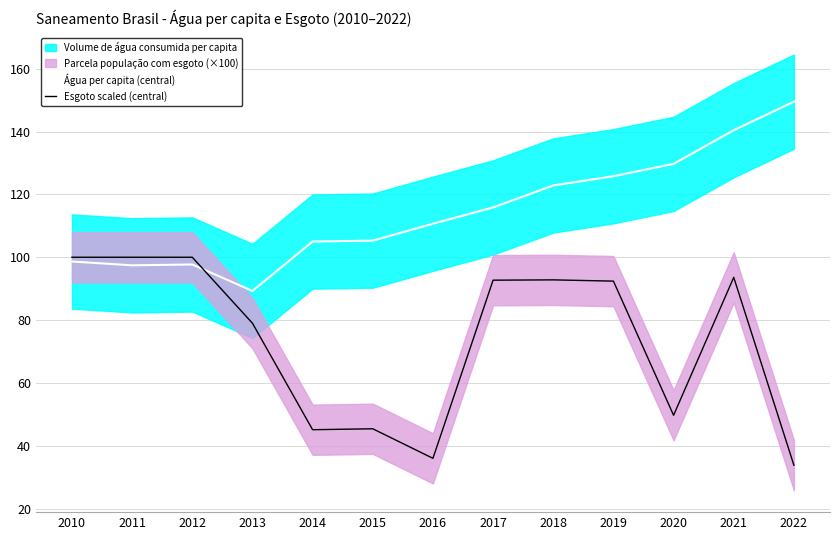

True or false: Água per capita (central) has a value of 40.0 at 2022.

False